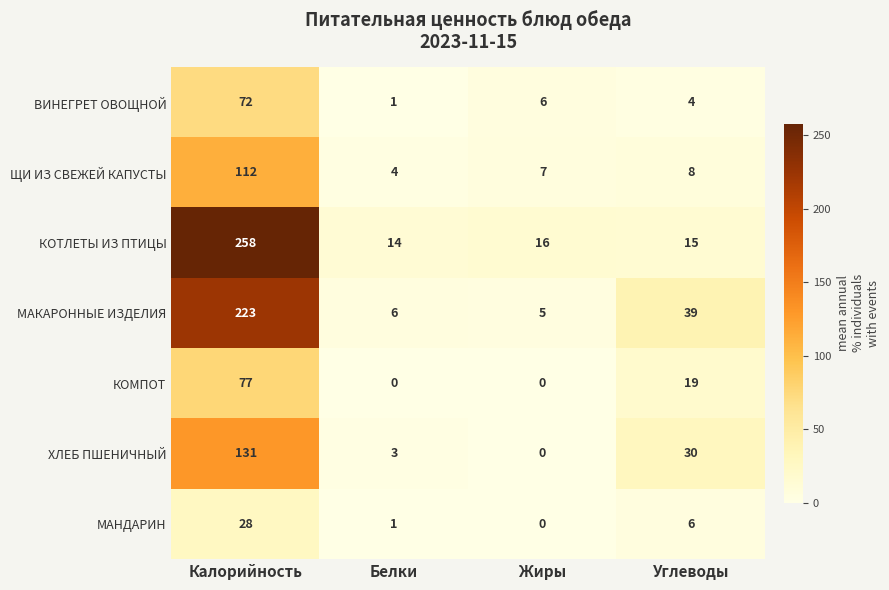

Which series has the largest range (max minus min)?

КОТЛЕТЫ ИЗ ПТИЦЫ